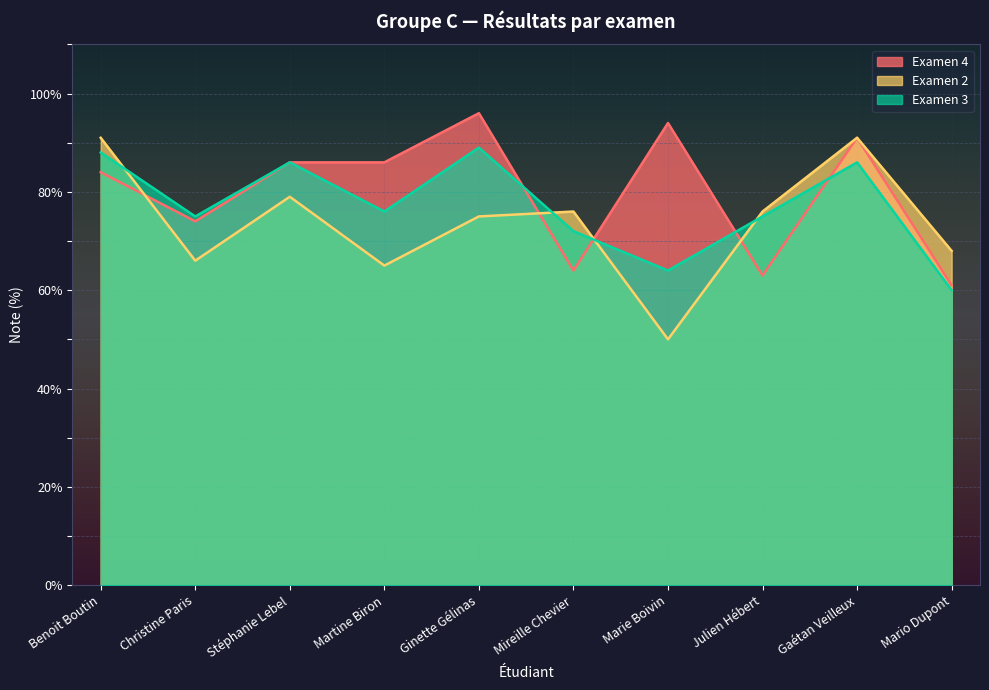

Rank the series by their maximum value, from lowest to highest.

Examen 3, Examen 2, Examen 4